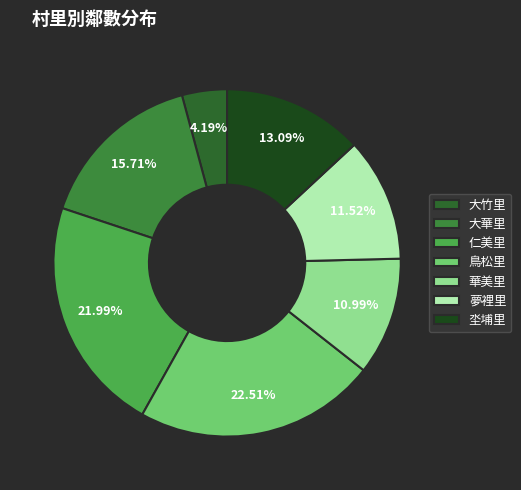

Between 坔埔里 and 鳥松里, which is larger?

鳥松里